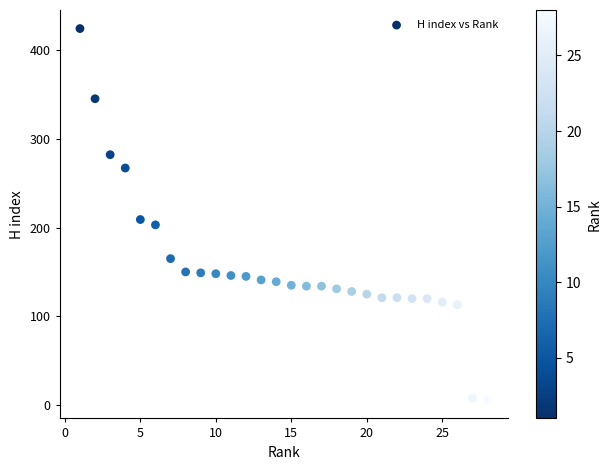

What is the range of Y values (max minus min)?

418